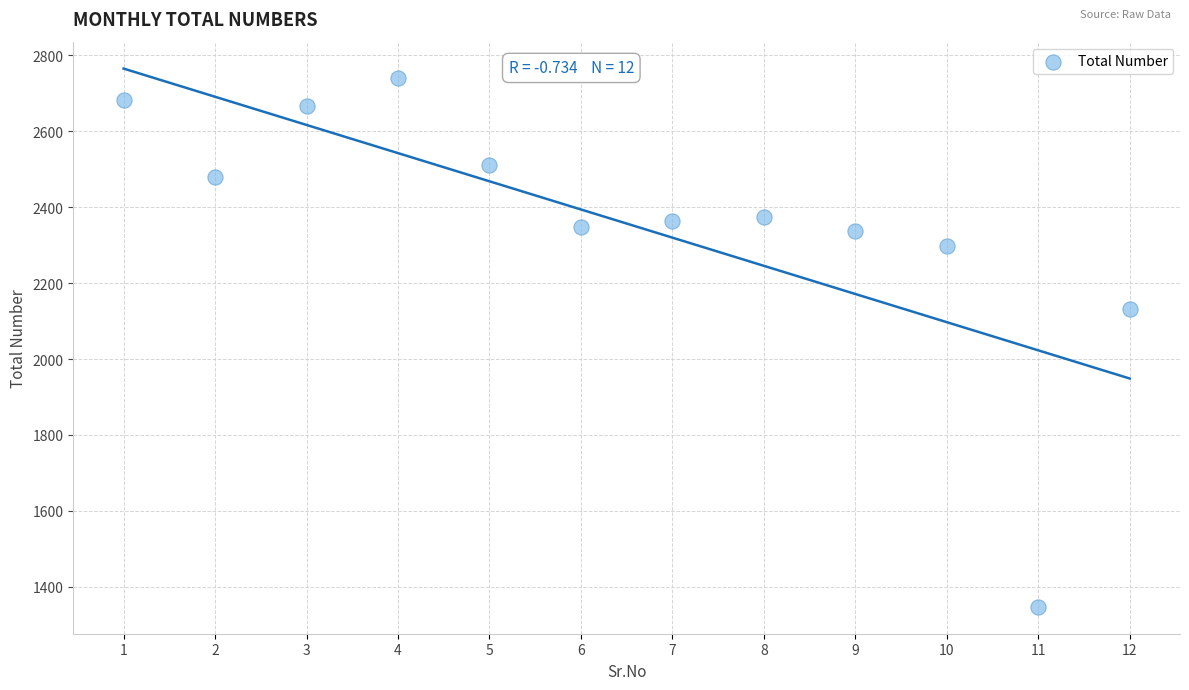

What is the range of X values (max minus min)?

11